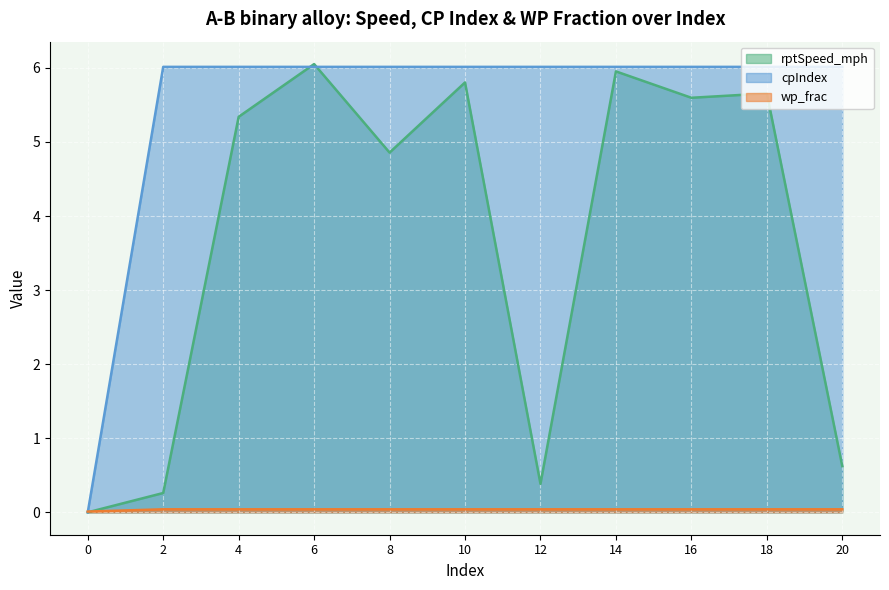

What are all the series names shown in the legend?

rptSpeed_mph, cpIndex, wp_frac